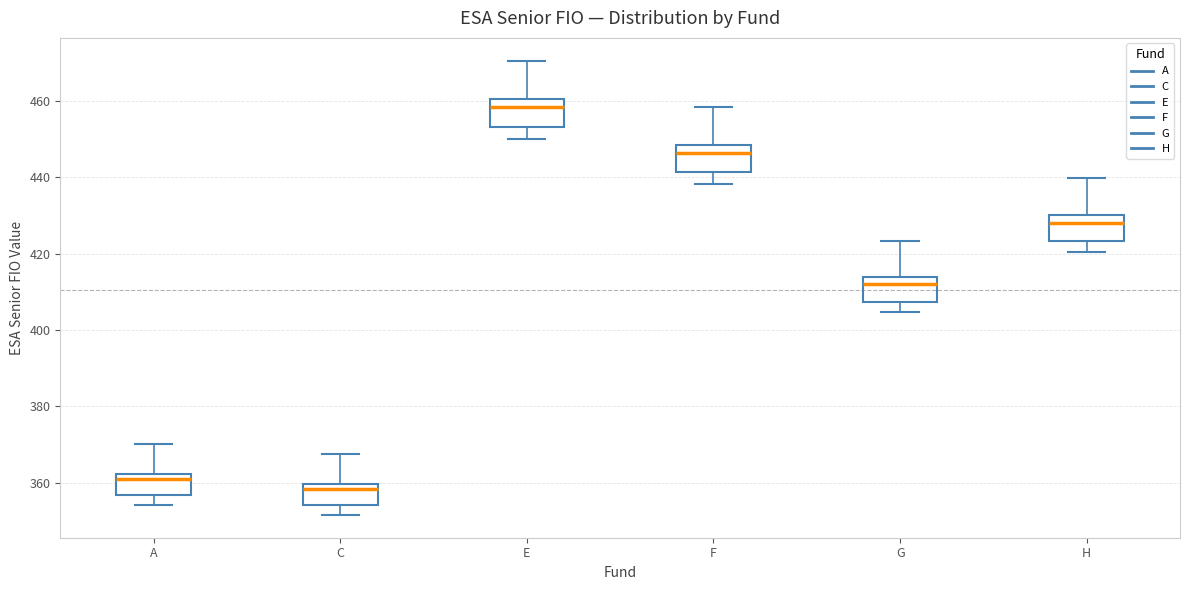

Reading left to right, read every box against the y-axis: the position of its median line, the range the box covers, and the ends of its whiskers. The values are not printed on the chart, so give them approximately, as read against the axis.

A: median 360, box 356 to 362, whiskers 354 to 370
C: median 358, box 354 to 360, whiskers 352 to 368
E: median 458, box 454 to 460, whiskers 450 to 470
F: median 446, box 442 to 448, whiskers 438 to 458
G: median 412, box 408 to 414, whiskers 404 to 424
H: median 428, box 424 to 430, whiskers 420 to 440